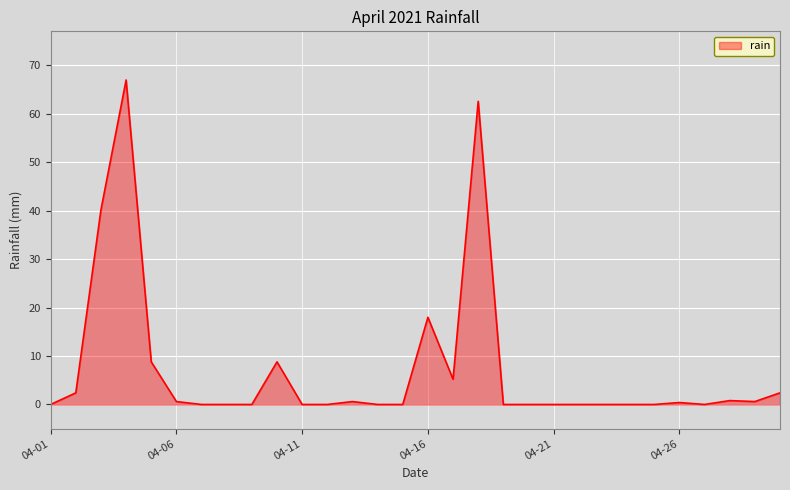

What is the sum of all values?

218.4